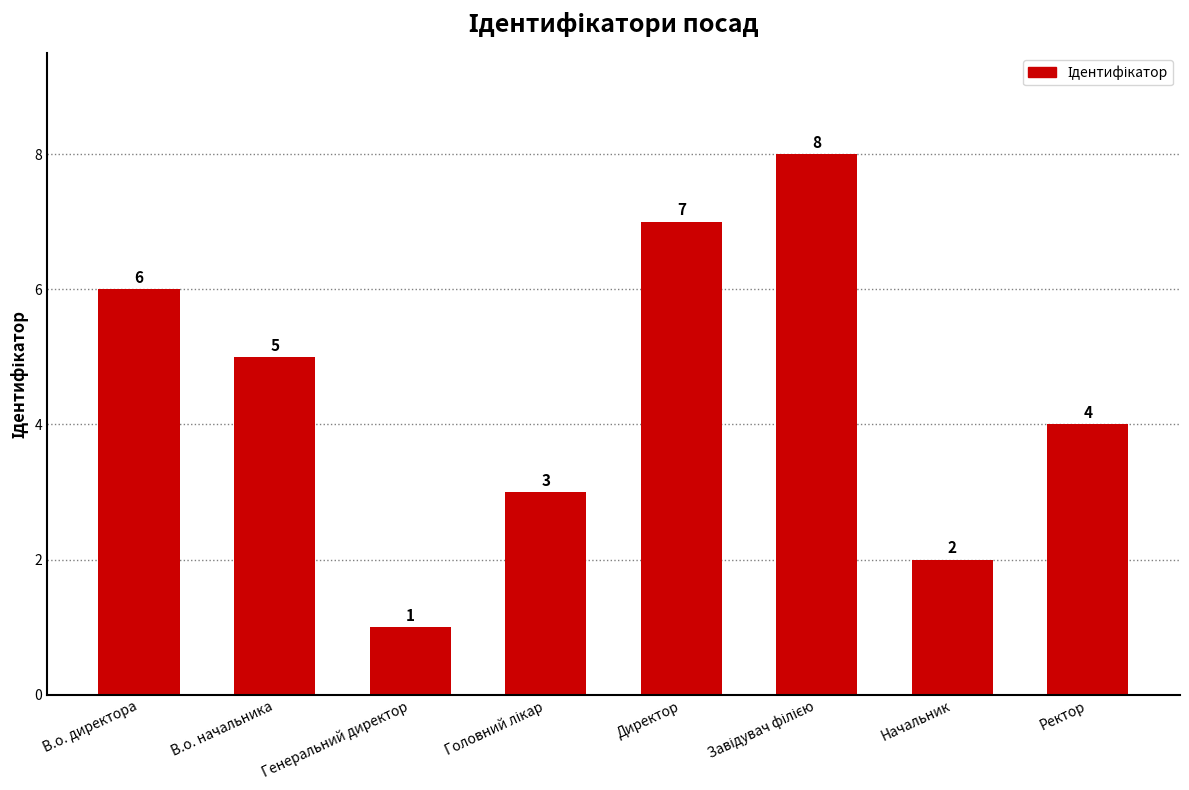

At which label is the value closest to 4?

Ректор